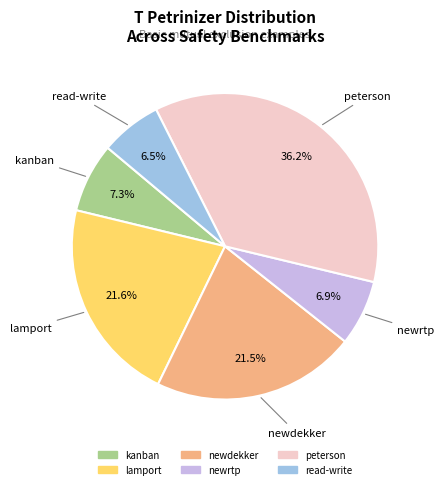

How many slices are in this pie chart?

6